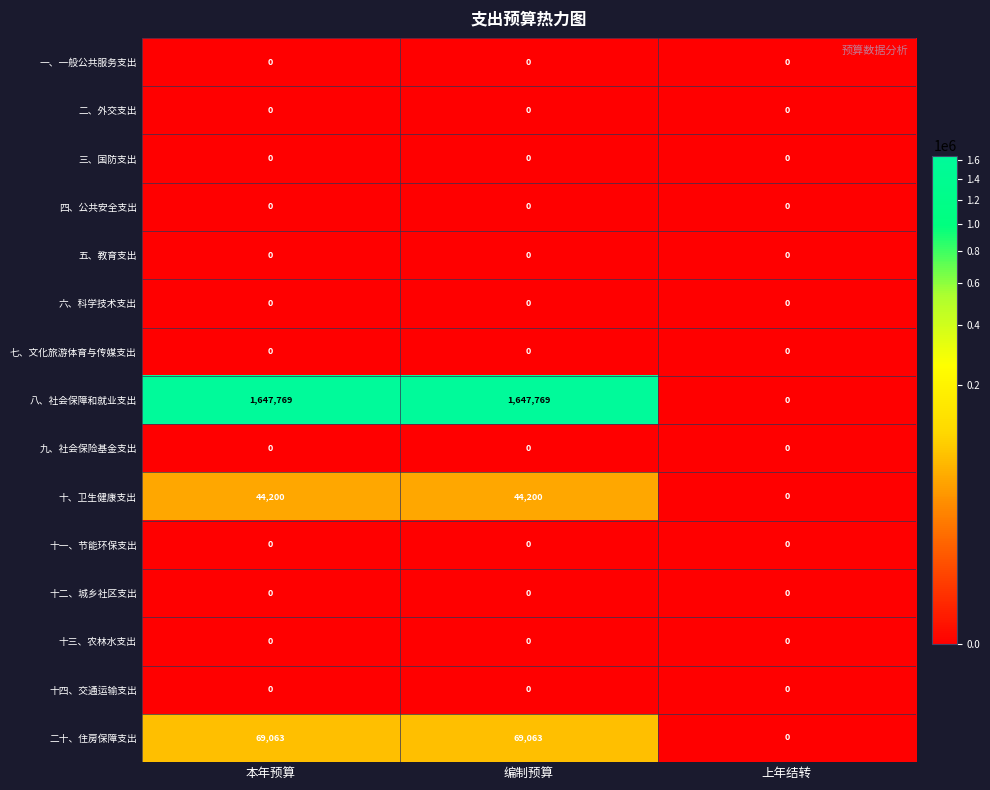

How many distinct data groups are displayed?

15